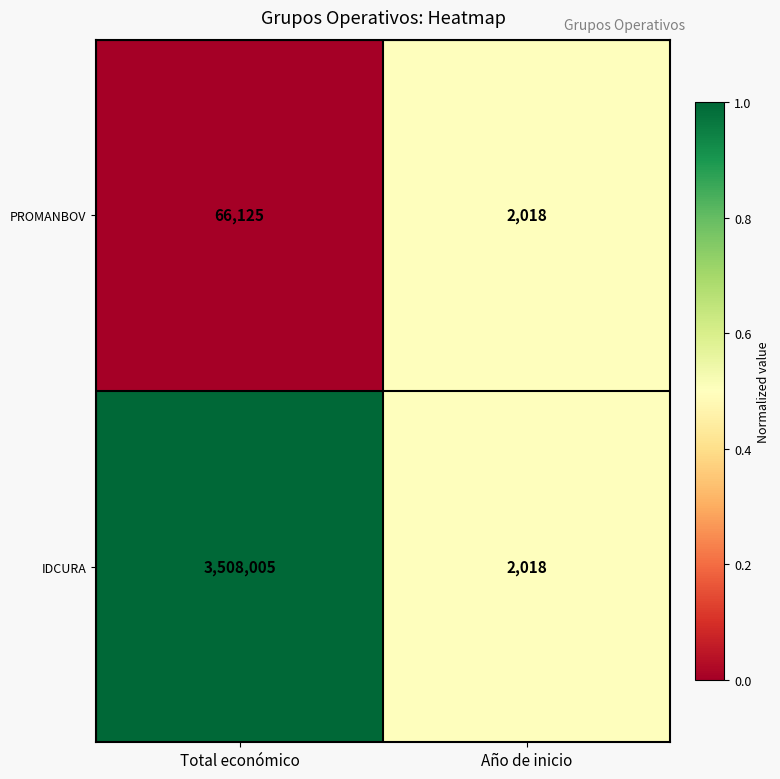

Reading left to right, what are all the values shown in this chart?

PROMANBOV: Total económico=66125	Año de inicio=2018
IDCURA: Total económico=3508005	Año de inicio=2018